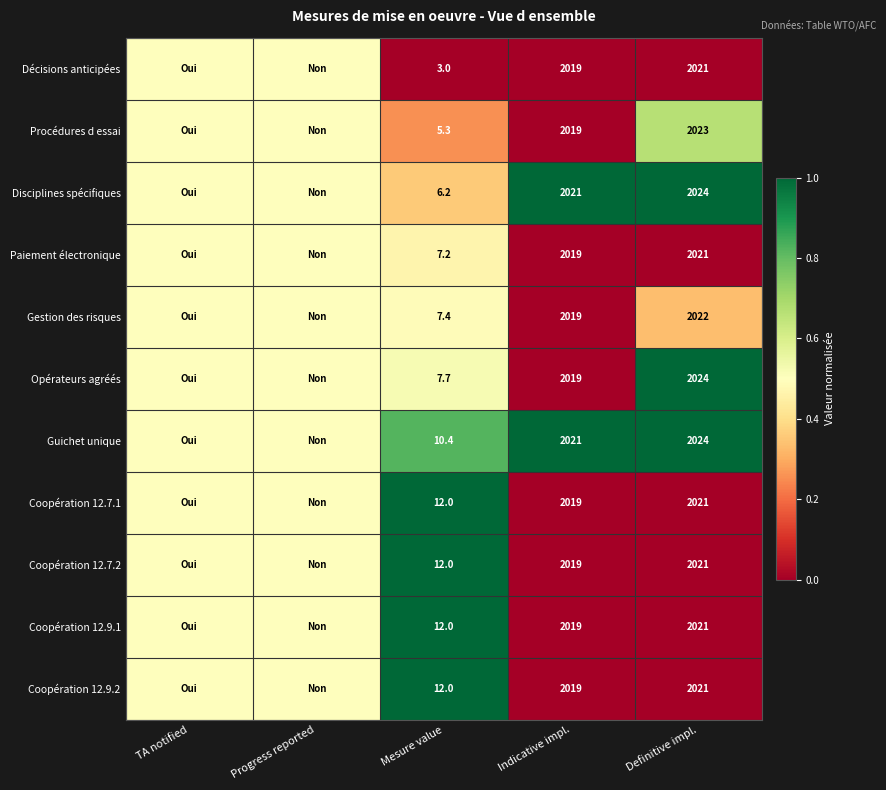

True or false: Décisions anticipées has a value of 2021.0 at Definitive impl..

True